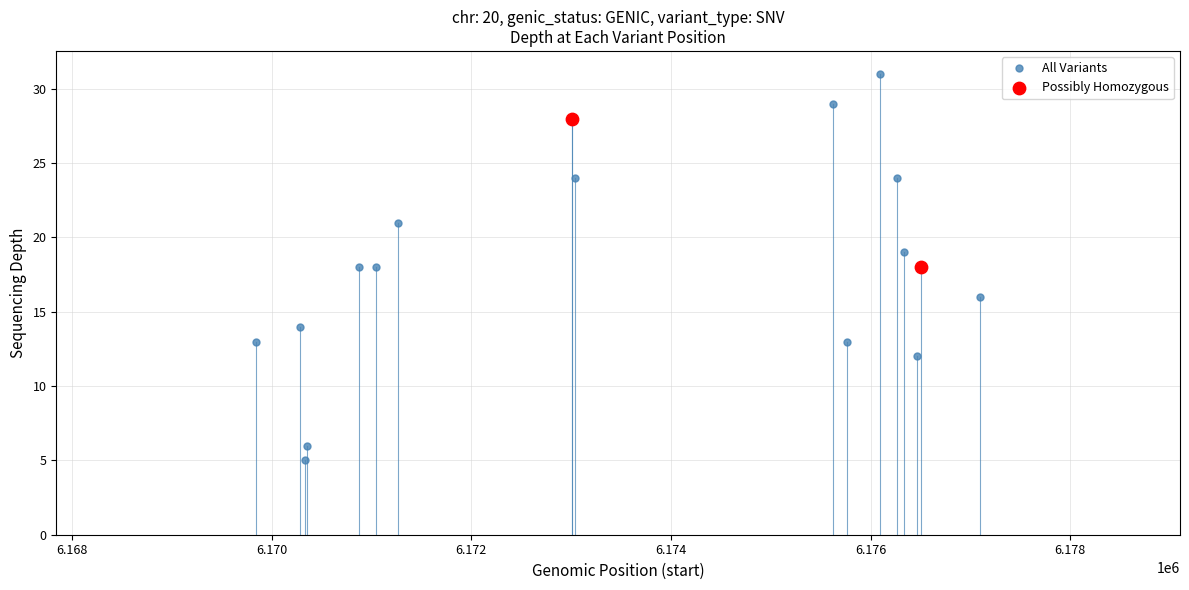

What is the sum of all values?

337